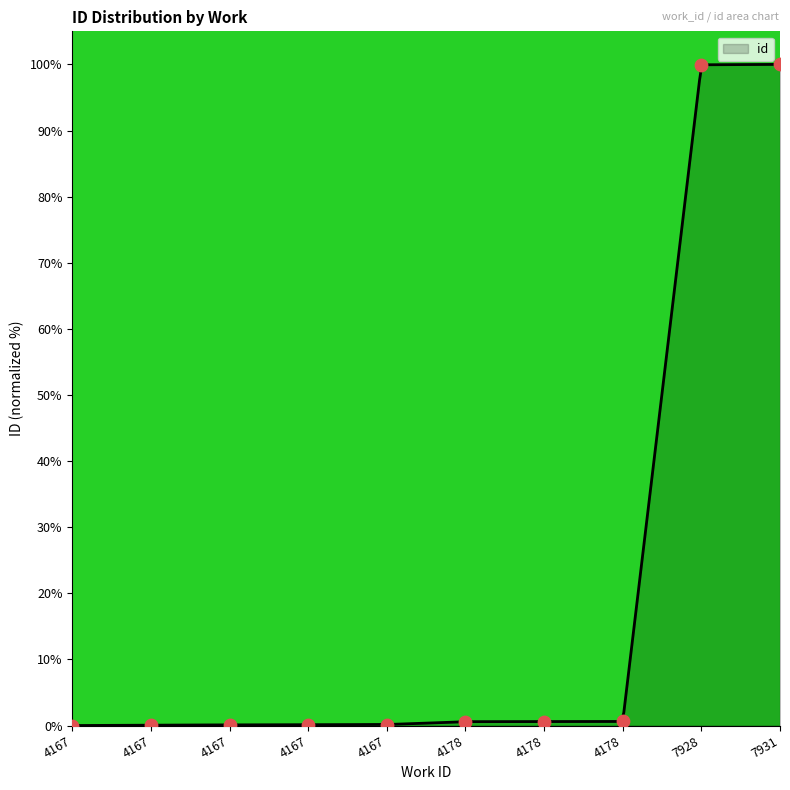

What is the change in value from 4178 to 7931?

+99.4